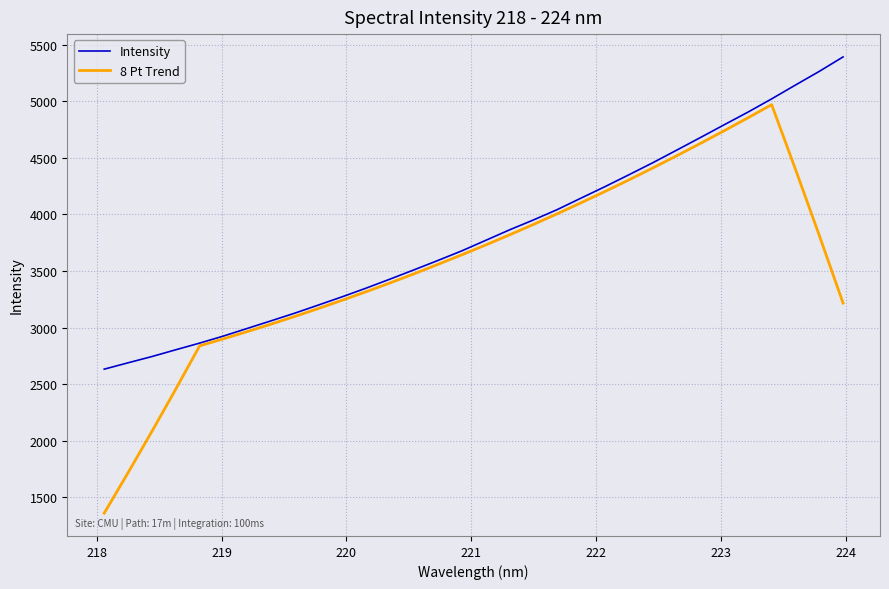

Which series has the widest spread of values?

8 Pt Trend